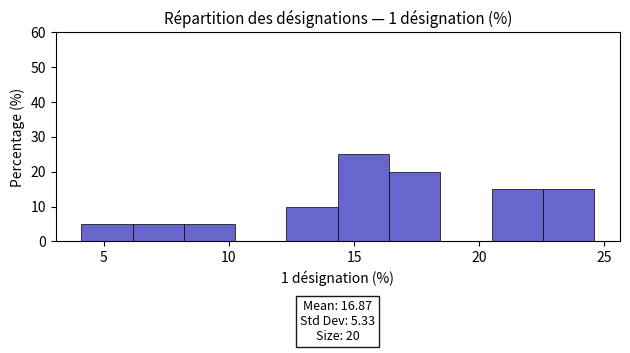

Over which range of the x-axis is the bar tallest?

14.35 to 16.40